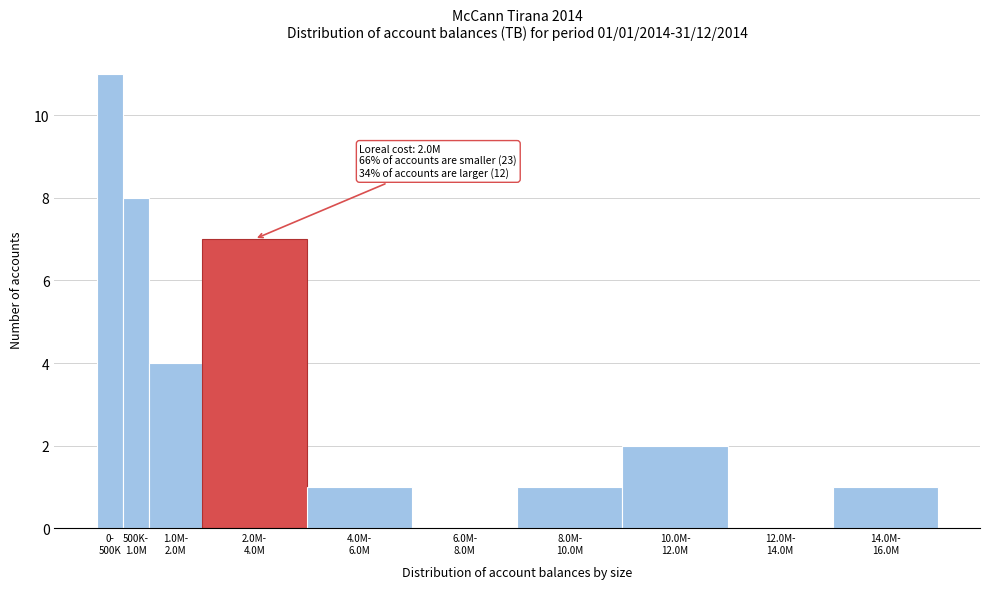

What is the maximum value shown in the chart?

11